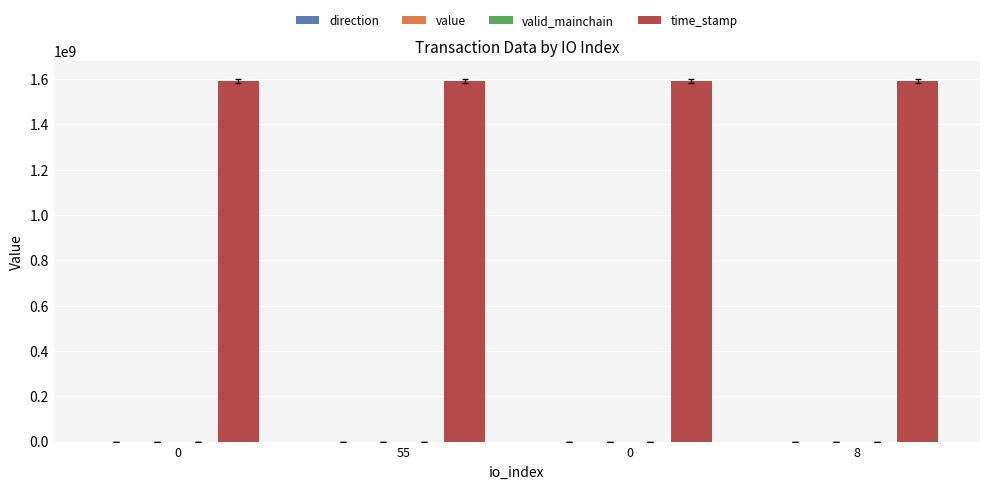

Reading left to right, transcribe all the data shown in this chart.

direction: -1.0	1.0	-1.0	1.0
value: 40.2	40.2	50.9	50.9
valid_mainchain: 1.0	1.0	1.0	1.0
time_stamp: 1593026071.0	1593025982.0	1592837805.0	1592837696.0